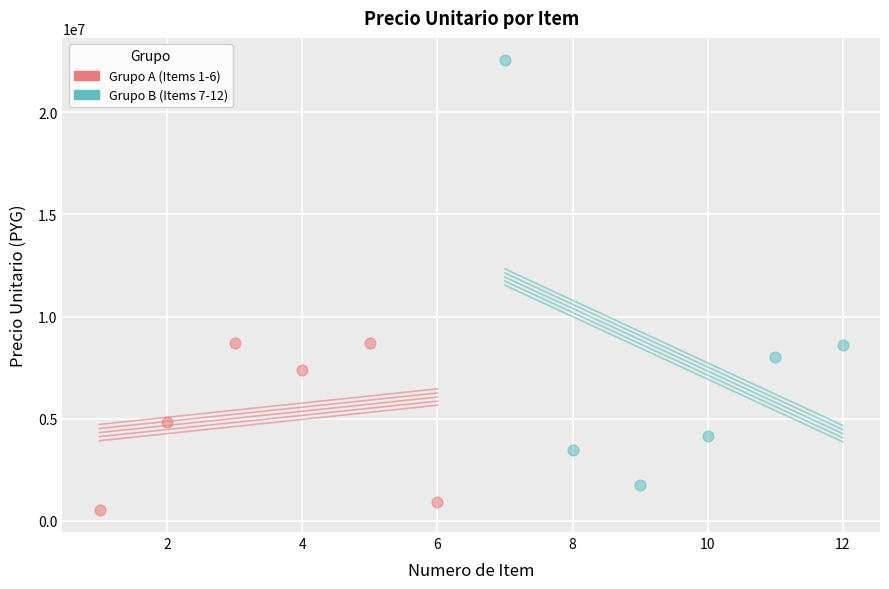

Which series has the widest spread of Y values?

Grupo B (Items 7-12)